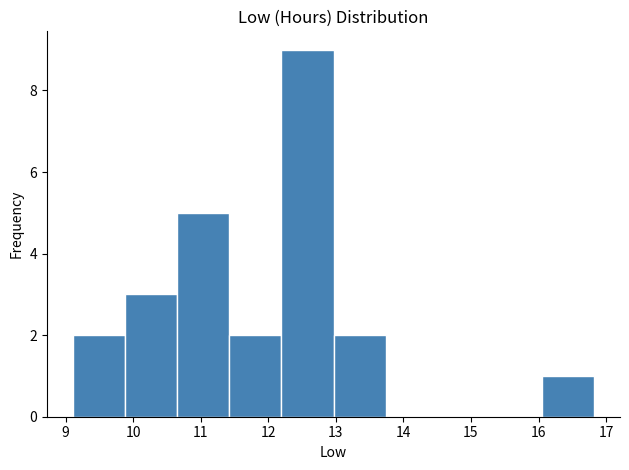

Reading left to right, list every bar in this chart as the range it spans on the x-axis followed by its height. Neither the bar edges nor the heights are printed on the chart, so give them approximately, as read against the axes.

9.1 to 9.9: 2
9.9 to 10.7: 3
10.7 to 11.4: 5
11.4 to 12.2: 2
12.2 to 13.0: 9
13.0 to 13.7: 2
13.7 to 14.5: 0
14.5 to 15.3: 0
15.3 to 16.0: 0
16.0 to 16.8: 1